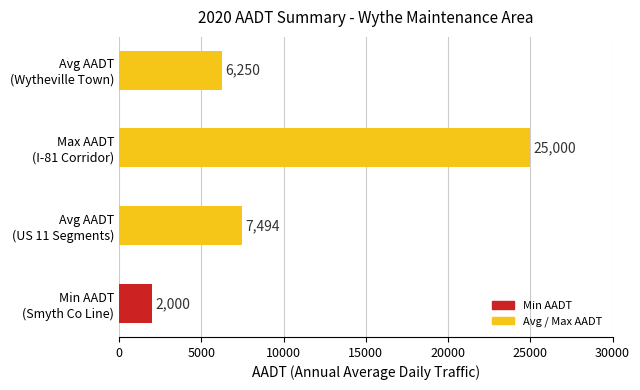

What is the difference between the maximum and minimum values?

23000